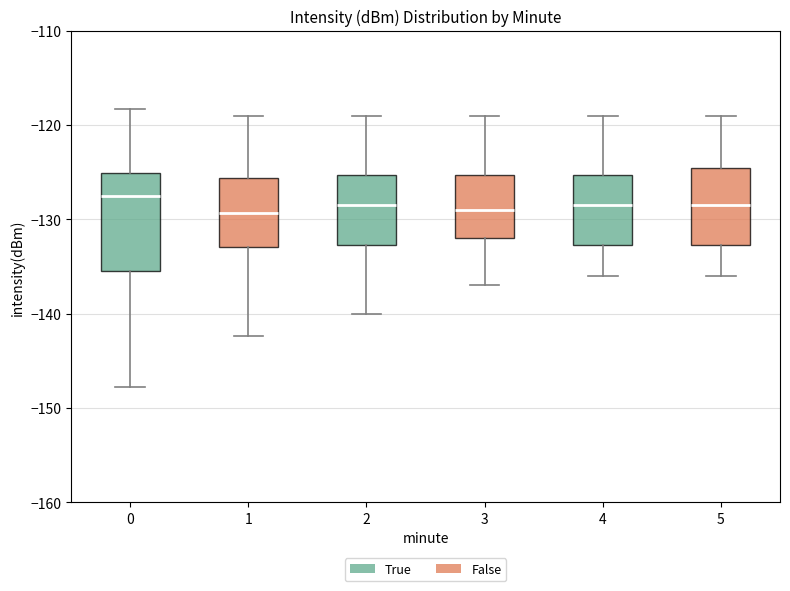

Reading left to right, transcribe this box plot: for each box, give where its median line is, the range the box spans, and where its two whiskers end, as read against the y-axis. The values are not printed on the chart, so give them approximately, as read against the axis.

0: median -128, box -135 to -125, whiskers -148 to -118
1: median -129, box -133 to -126, whiskers -142 to -119
2: median -128, box -133 to -125, whiskers -140 to -119
3: median -129, box -132 to -125, whiskers -137 to -119
4: median -128, box -133 to -125, whiskers -136 to -119
5: median -128, box -133 to -124, whiskers -136 to -119